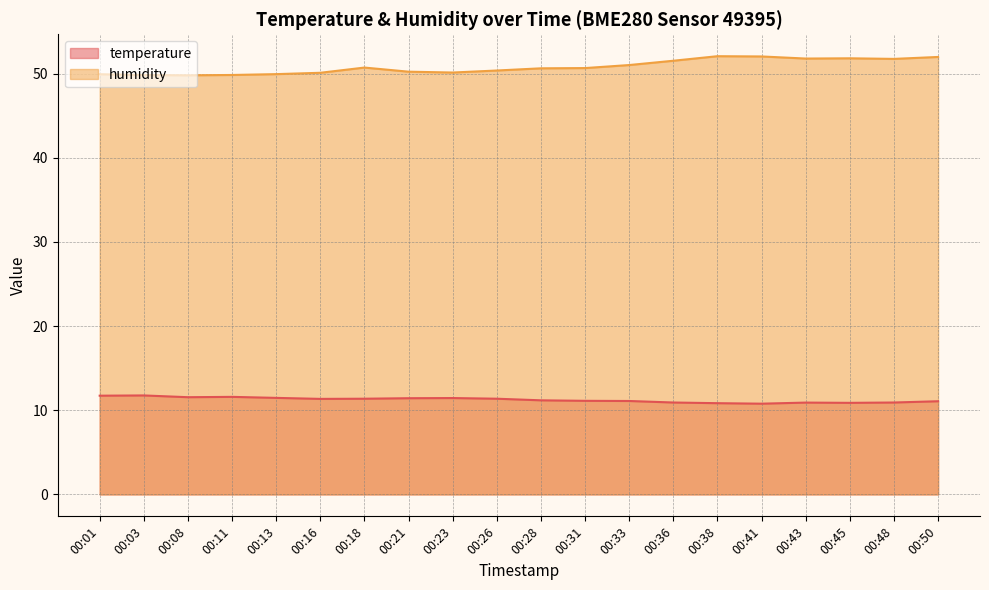

Where is the first local maximum for temperature?

00:03